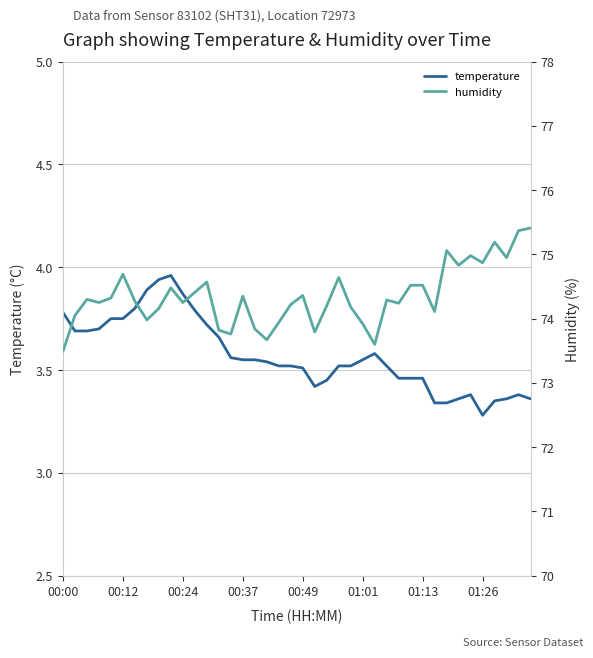

What is the value of the humidity point at the 21st from the left?

74.4